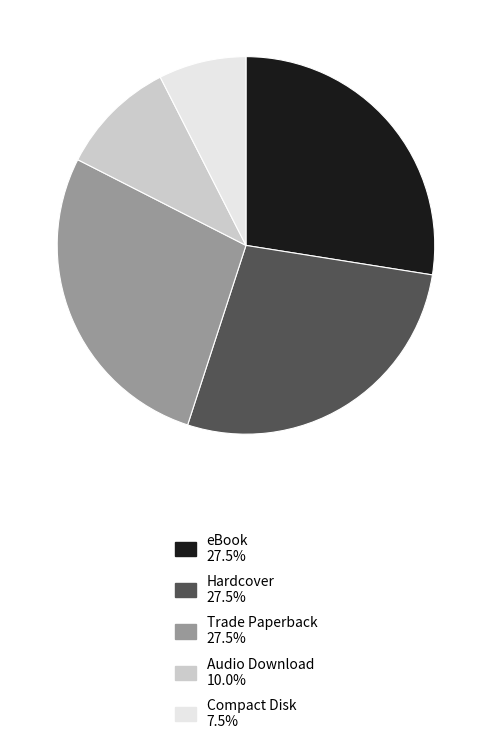

Does Trade Paperback represent more than half of the total?

No